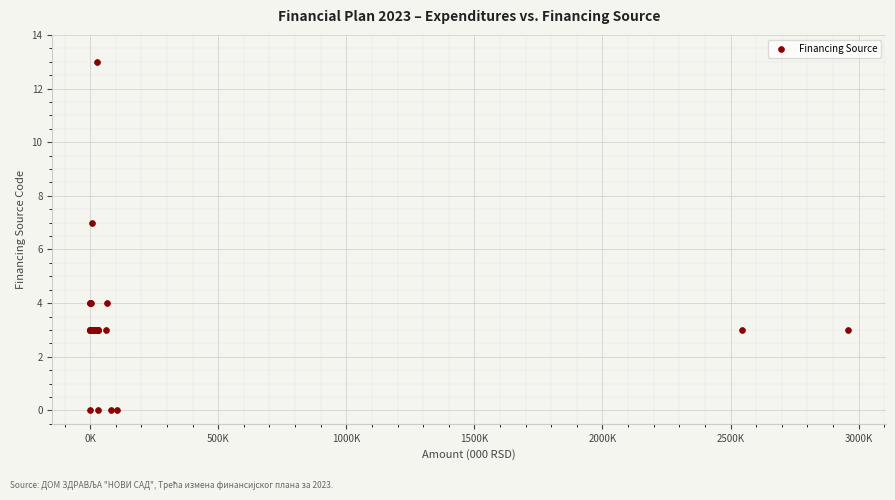

What Y value in the scatter plot is closest to 6?

7